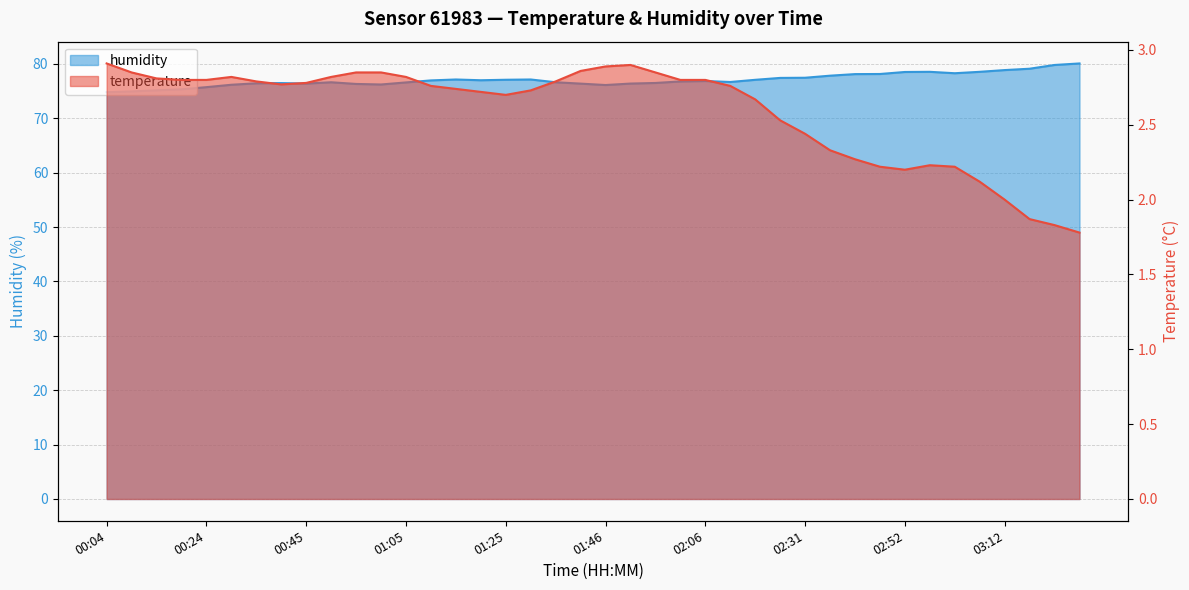

The value of temperature at 02:41 is 2.3. True or false?

True